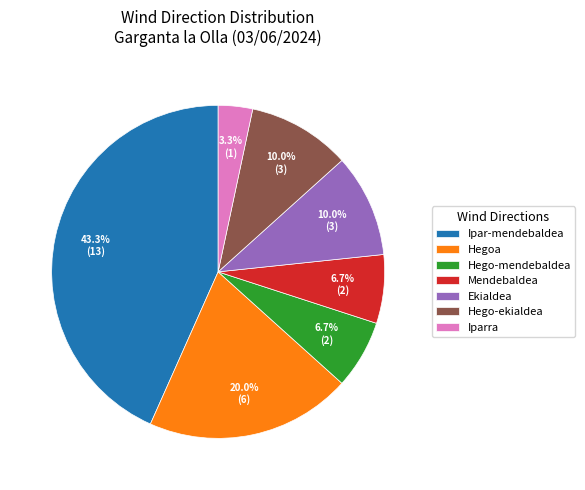

Between Iparra and Hego-ekialdea, which is larger?

Hego-ekialdea